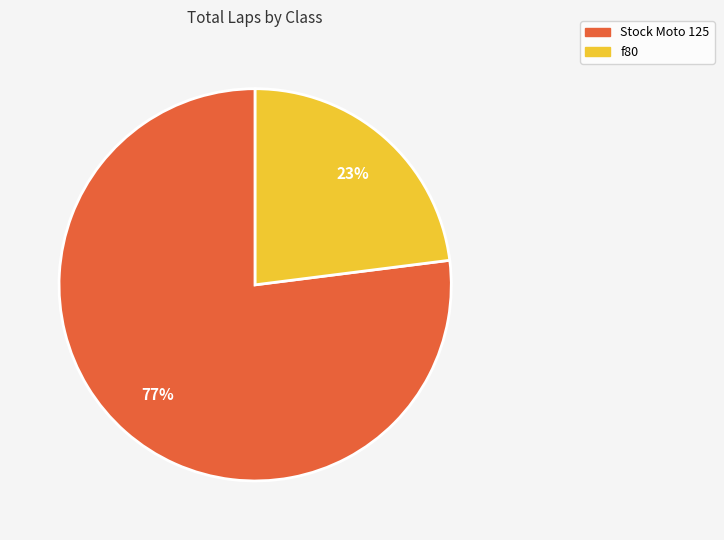

Approximately how many times larger is the value at f80 compared to Stock Moto 125?

0.3